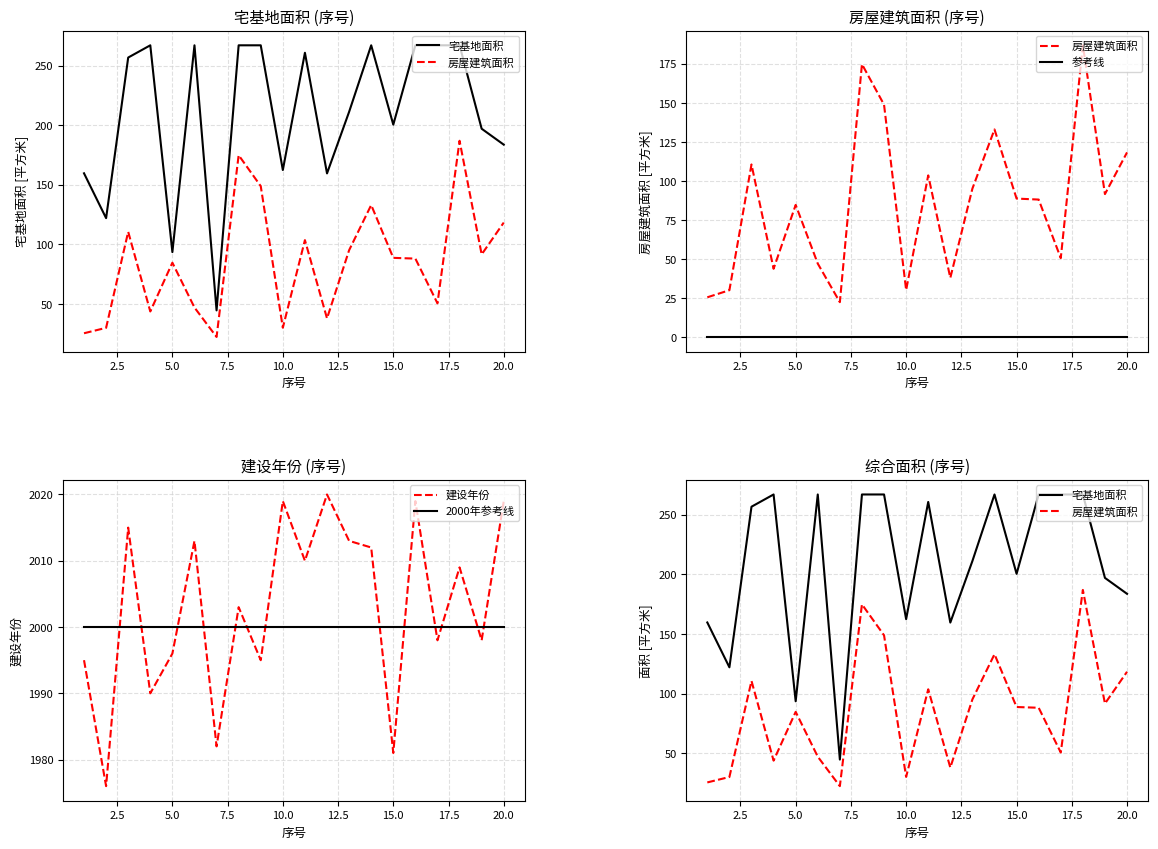

Which series ends up on top after the final intersection of 建设年份 and 2000年参考线?

建设年份